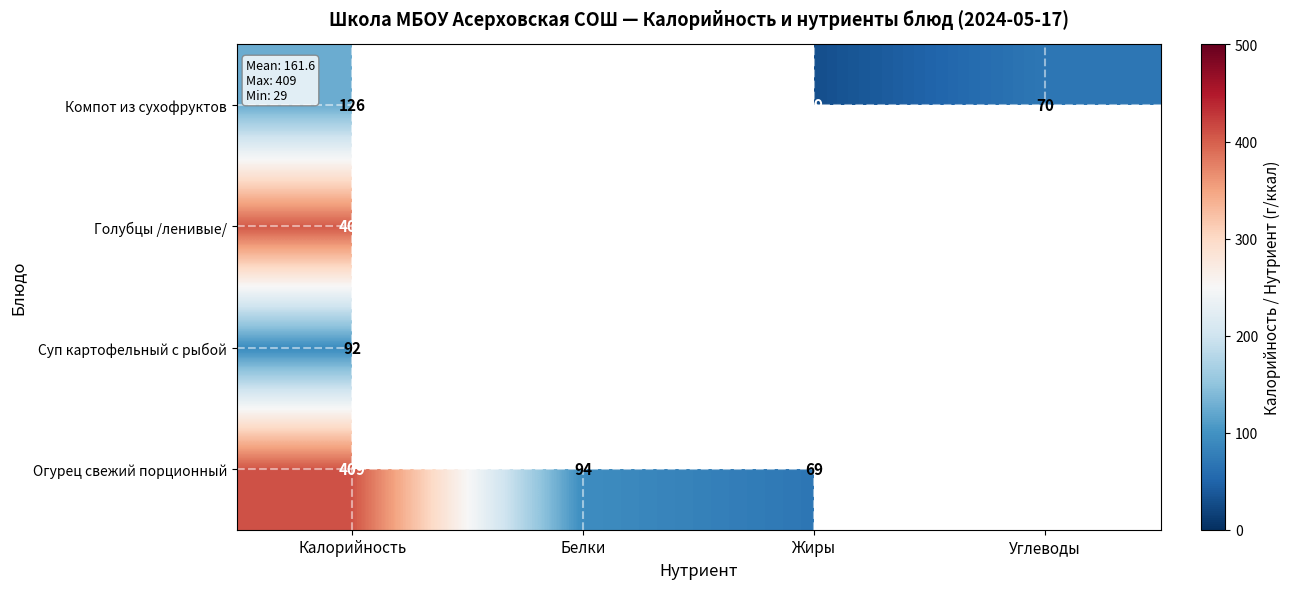

What is the smallest value displayed?

29.0